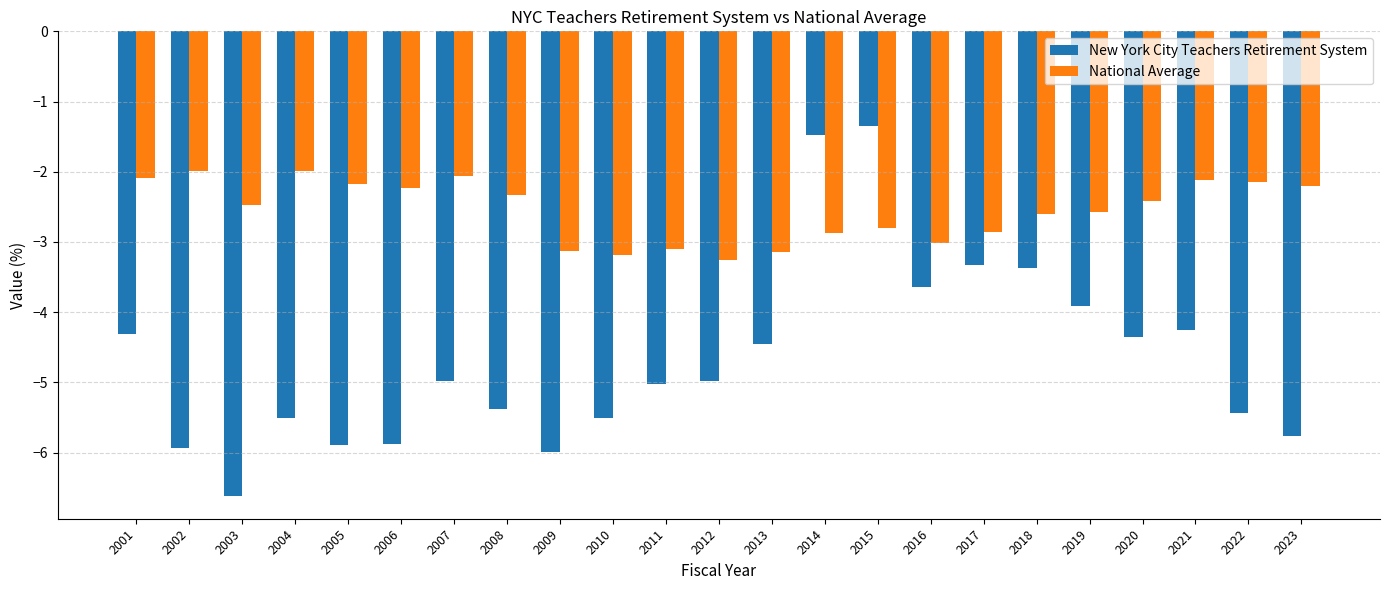

The National Average series shows -1.1 at 2021. True or false?

False